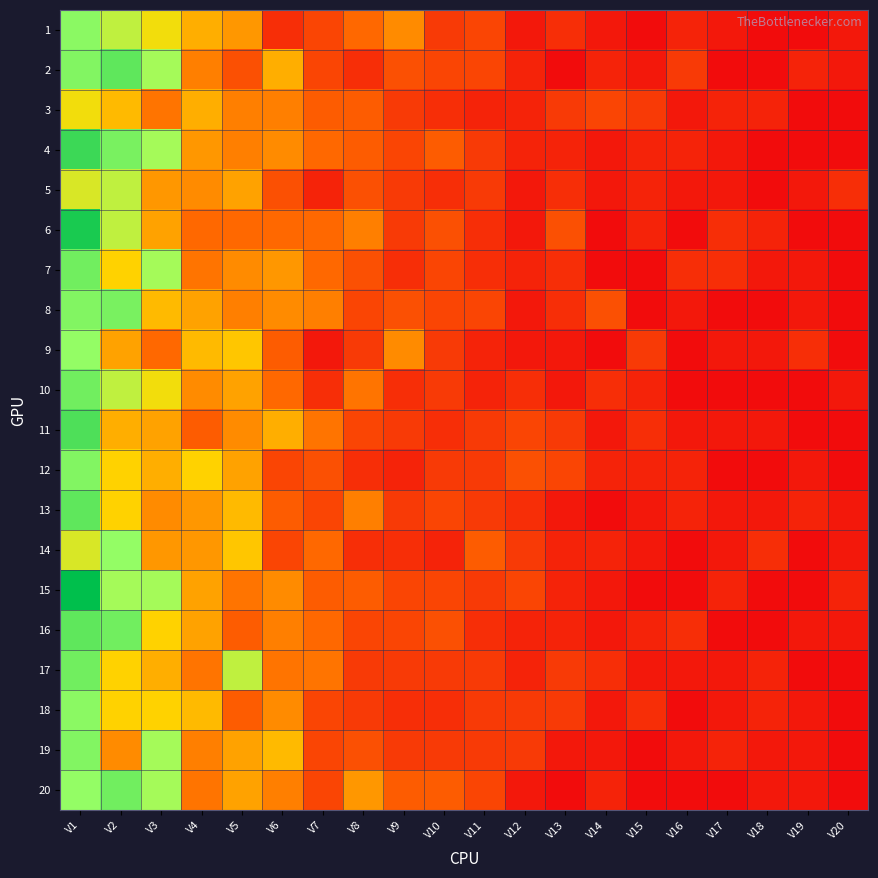

Which series has the widest spread of values?

15